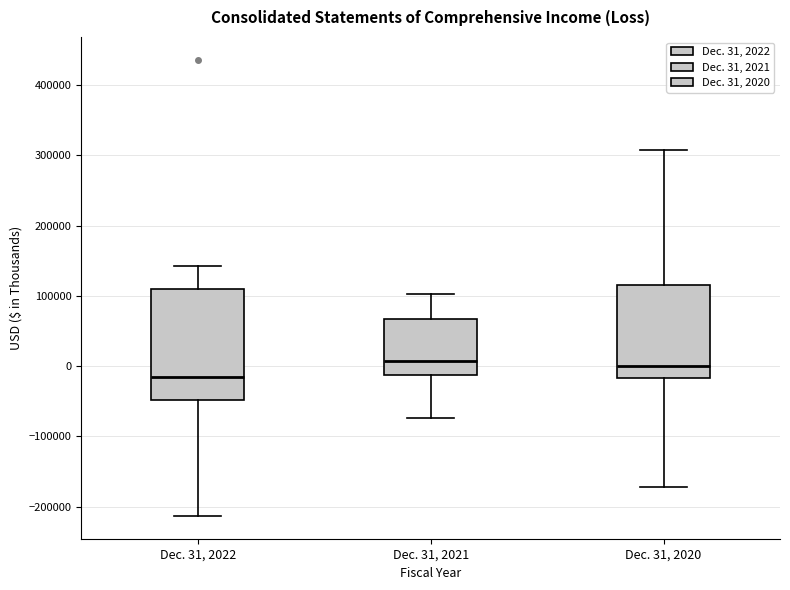

Where is the upper edge of the box for Dec. 31, 2021 on the y-axis? The values are not printed on the chart, so give them approximately, as read against the axis.

70000